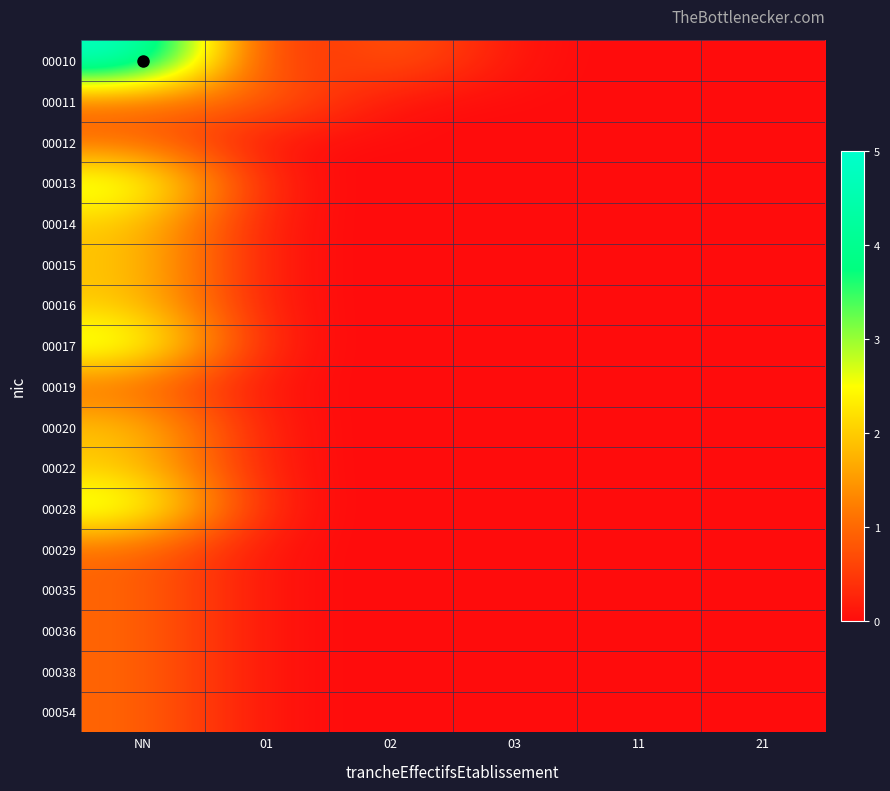

Reading left to right, list all the values displayed in this chart.

00010: NN=5	01=0	02=1	03=0	11=0	21=0
00011: NN=1	01=1	02=0	03=0	11=0	21=0
00012: NN=1	01=0	02=0	03=0	11=0	21=0
00013: NN=3	01=0	02=0	03=0	11=0	21=0
00014: NN=2	01=0	02=0	03=0	11=0	21=0
00015: NN=2	01=0	02=0	03=0	11=0	21=0
00016: NN=2	01=0	02=0	03=0	11=0	21=0
00017: NN=3	01=0	02=0	03=0	11=0	21=0
00019: NN=1	01=0	02=0	03=0	11=0	21=0
00020: NN=2	01=0	02=0	03=0	11=0	21=0
00022: NN=2	01=0	02=0	03=0	11=0	21=0
00028: NN=3	01=0	02=0	03=0	11=0	21=0
00029: NN=1	01=0	02=0	03=0	11=0	21=0
00035: NN=1	01=0	02=0	03=0	11=0	21=0
00036: NN=1	01=0	02=0	03=0	11=0	21=0
00038: NN=1	01=0	02=0	03=0	11=0	21=0
00054: NN=1	01=0	02=0	03=0	11=0	21=0